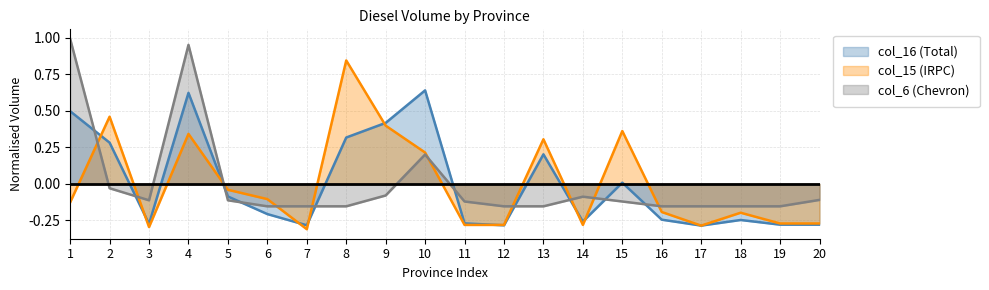

Is it true that col_16 (Total) equals -0.3 at 19?

True